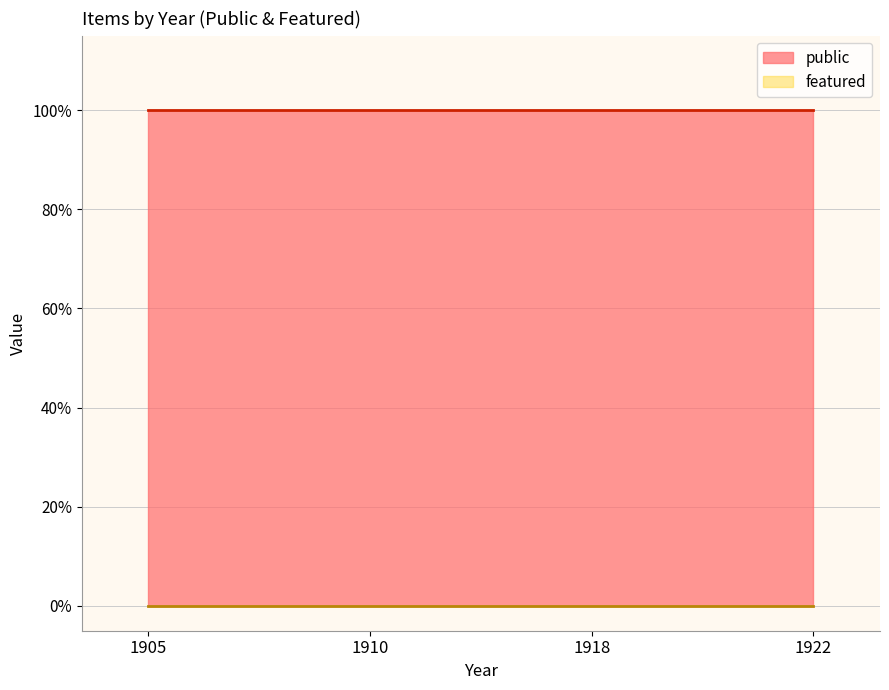

True or false: public and featured intersect in this chart.

False